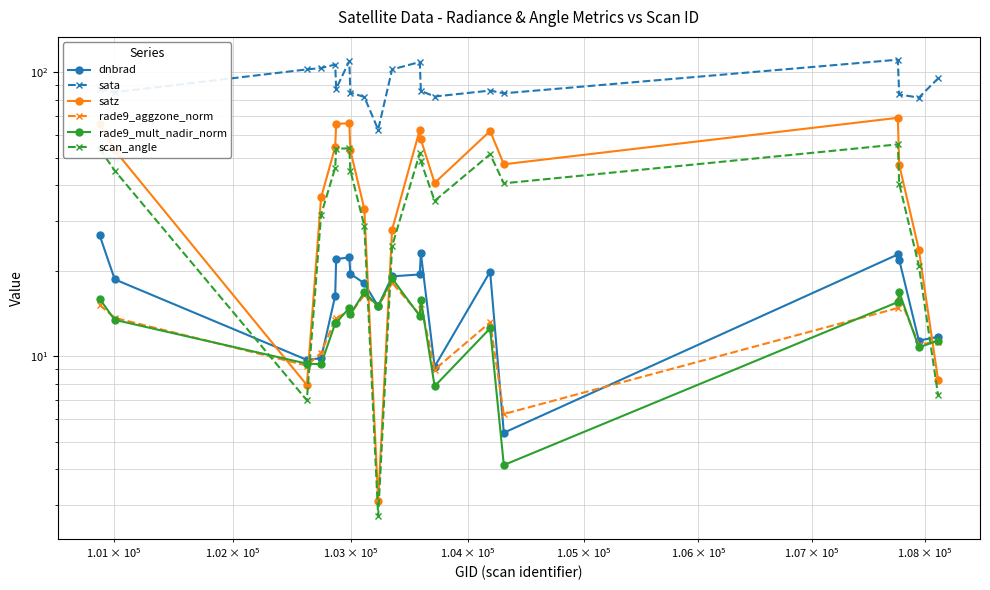

The rade9_mult_nadir_norm series shows 0.9 at 15. True or false?

False